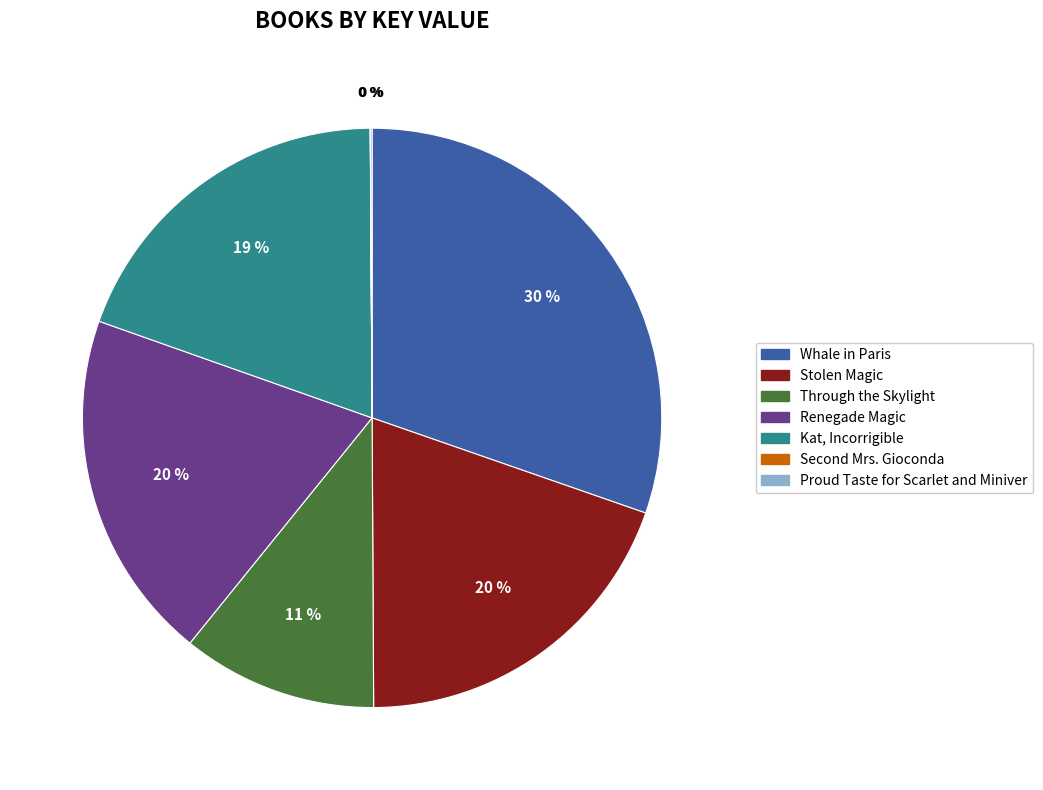

Which slice is the largest?

Whale in Paris